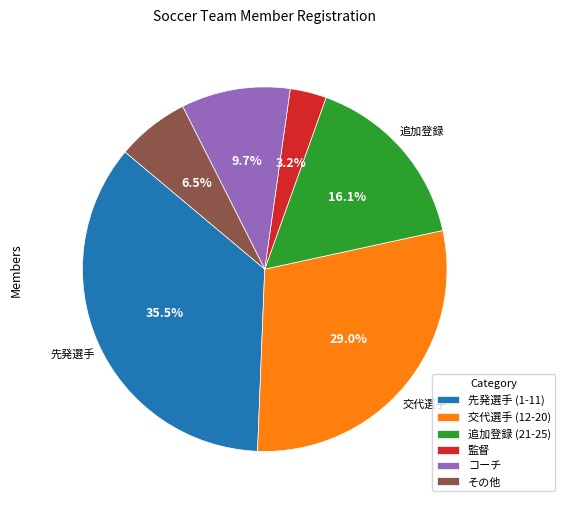

Does any single category account for the majority?

No